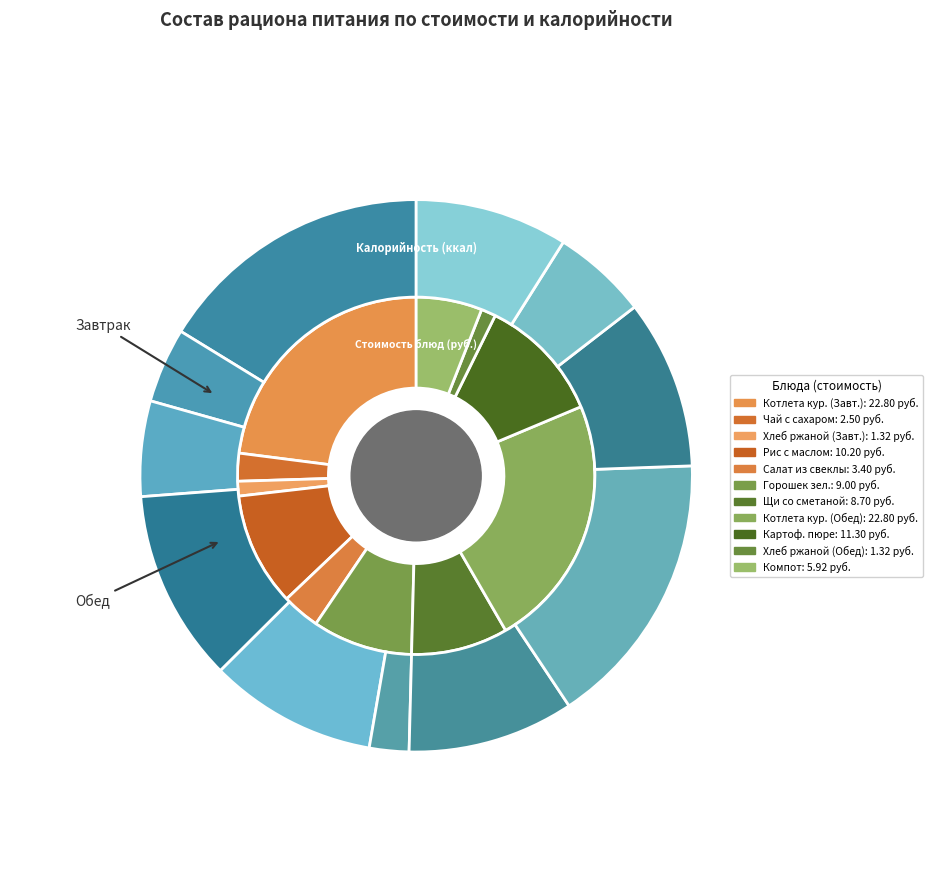

The Хлеб ржаной (Завтрак) slice represents 1% of the pie. True or false?

True